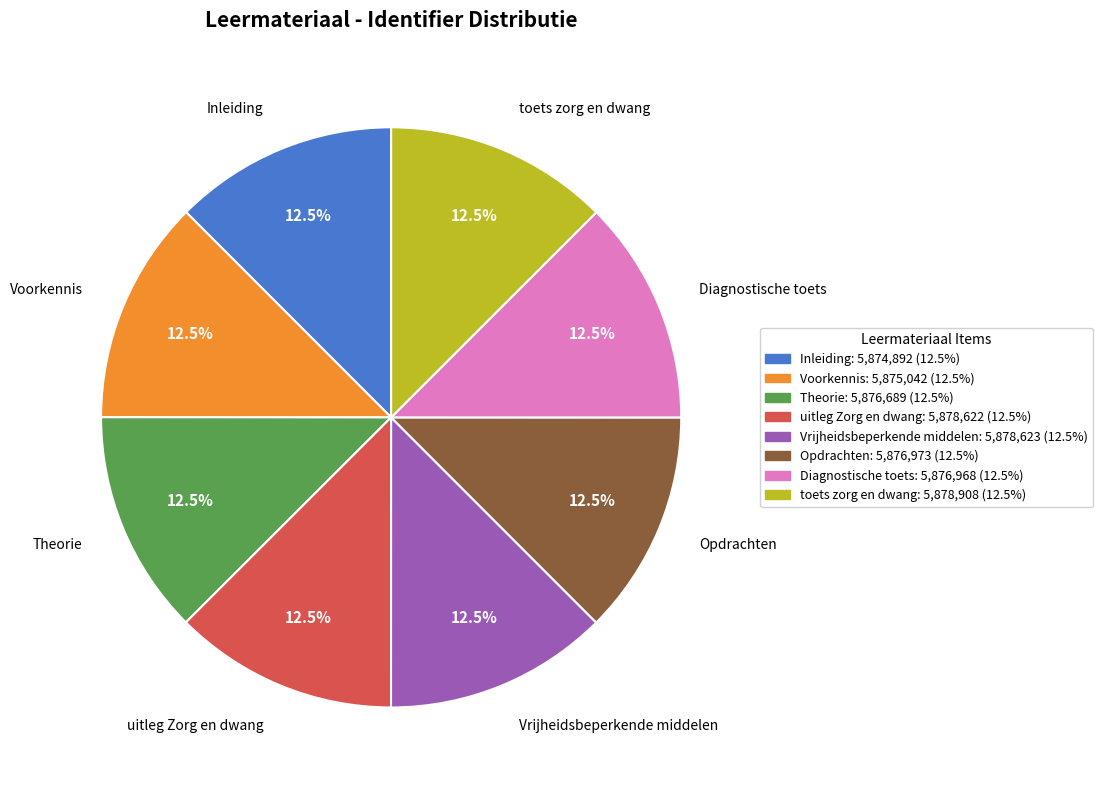

Count the number of slices in the pie.

8